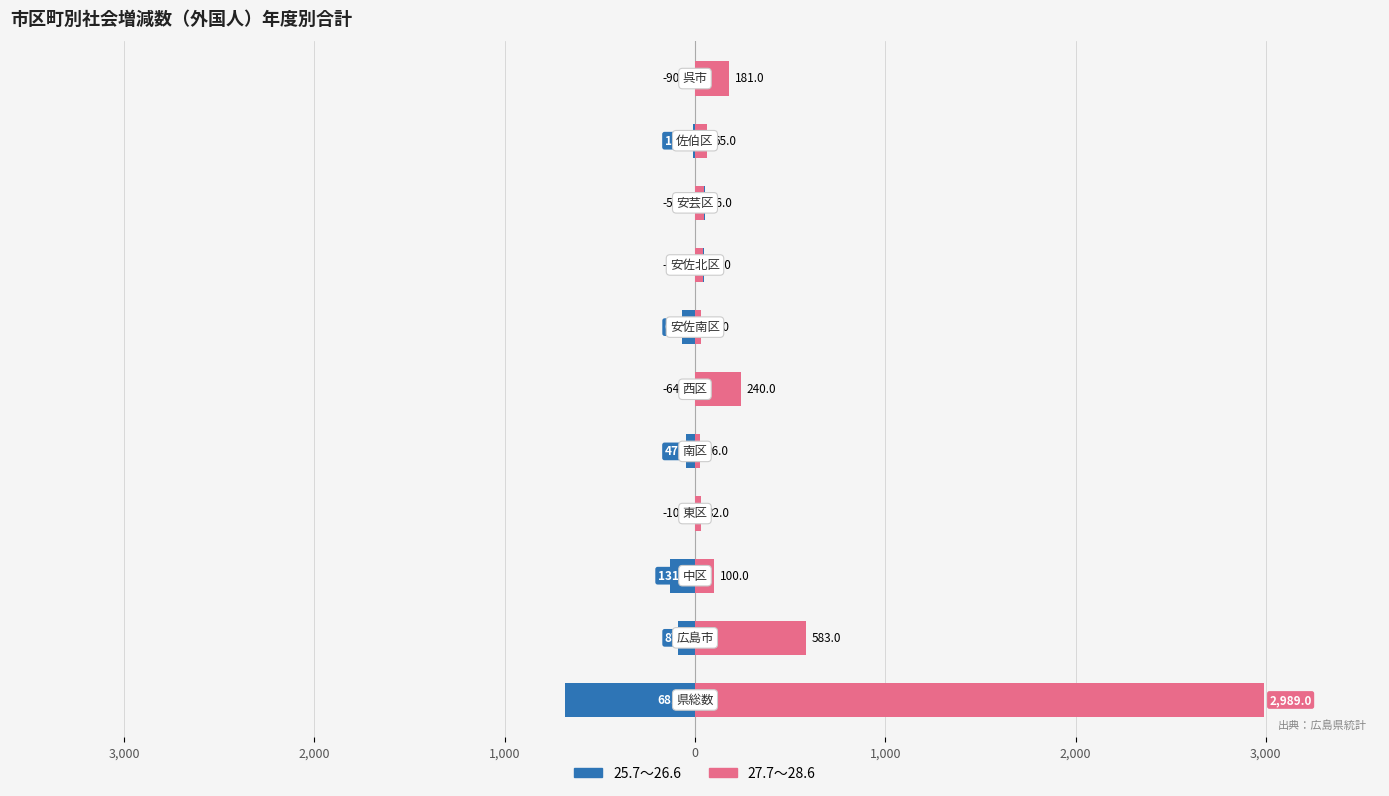

What is the approximate value of 25.7～26.6 at 10, to the nearest 100?

100